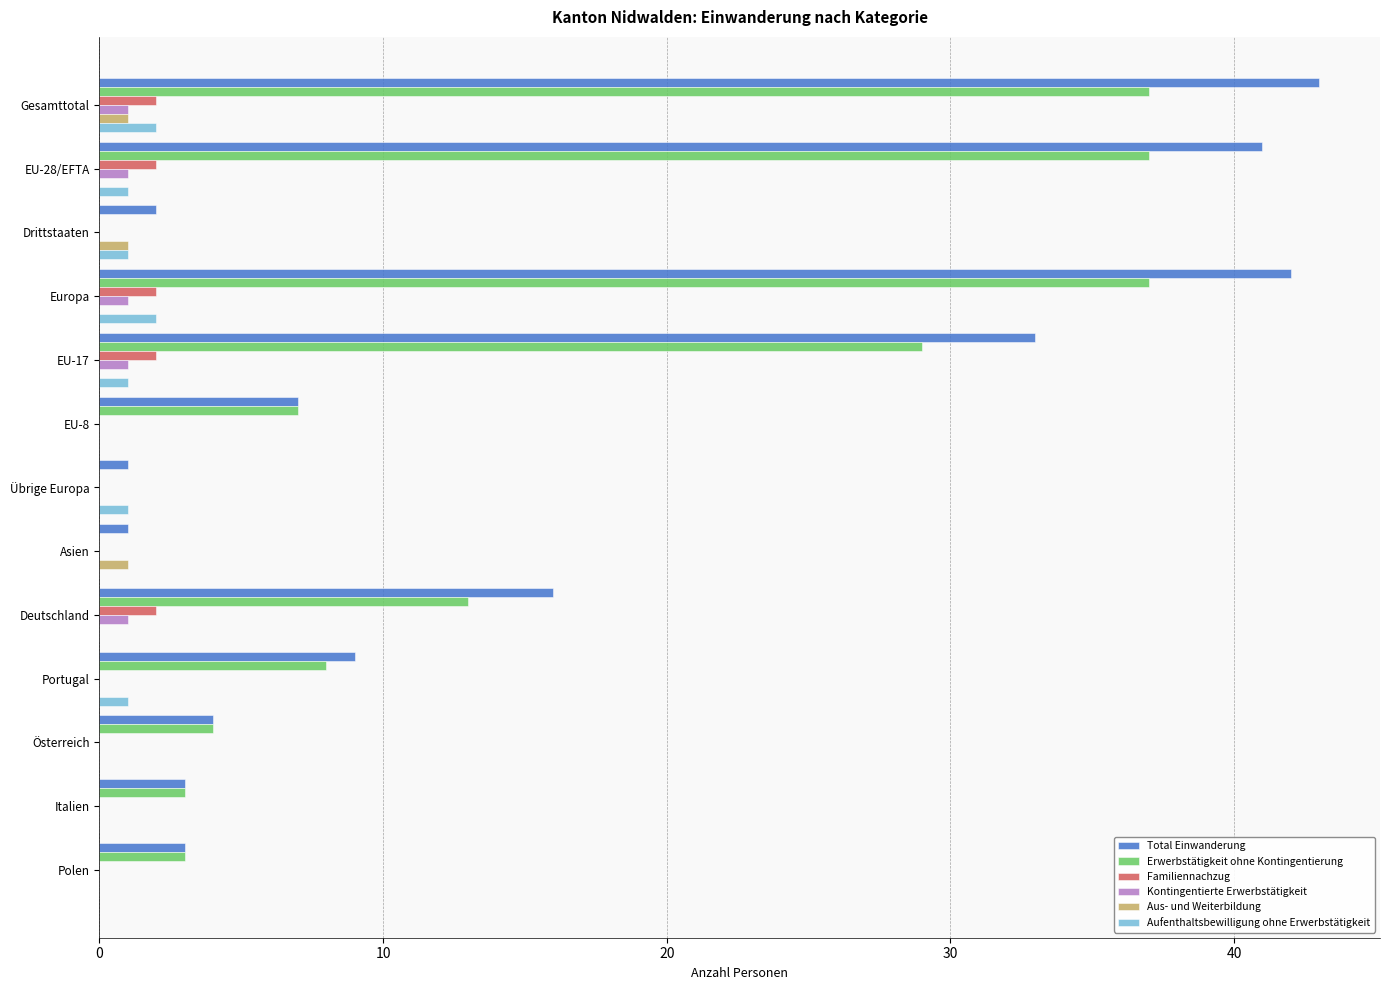

What is the sum of all Familiennachzug values?

10